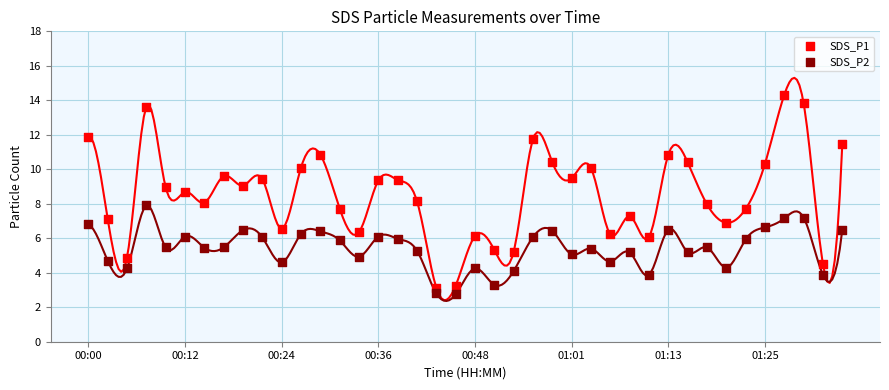

Which series contains the lowest Y value?

SDS_P2